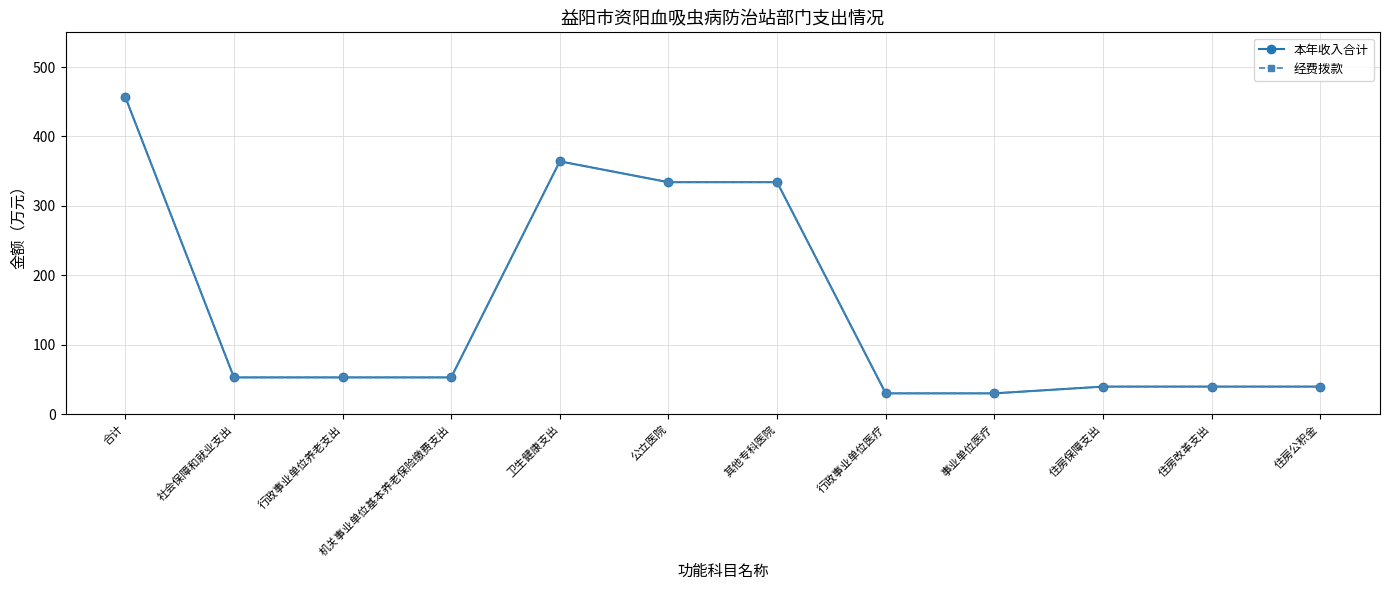

Rank the categories by 经费拨款 value from lowest to highest.

行政事业单位医疗, 事业单位医疗, 住房保障支出, 住房改革支出, 住房公积金, 社会保障和就业支出, 行政事业单位养老支出, 机关事业单位基本养老保险缴费支出, 公立医院, 其他专科医院, 卫生健康支出, 合计